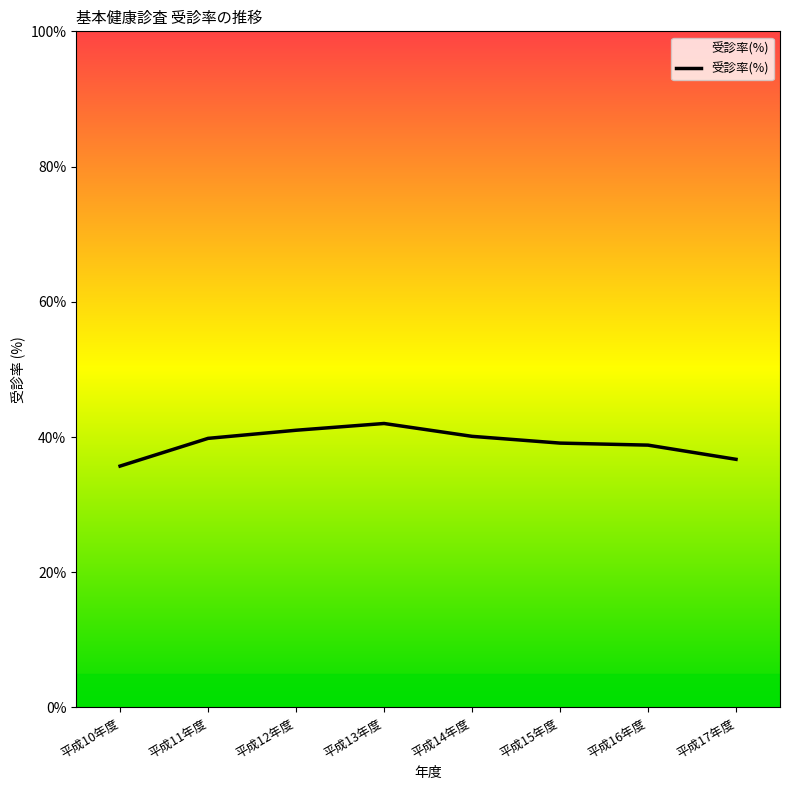

What position from the left is 平成14年度?

5